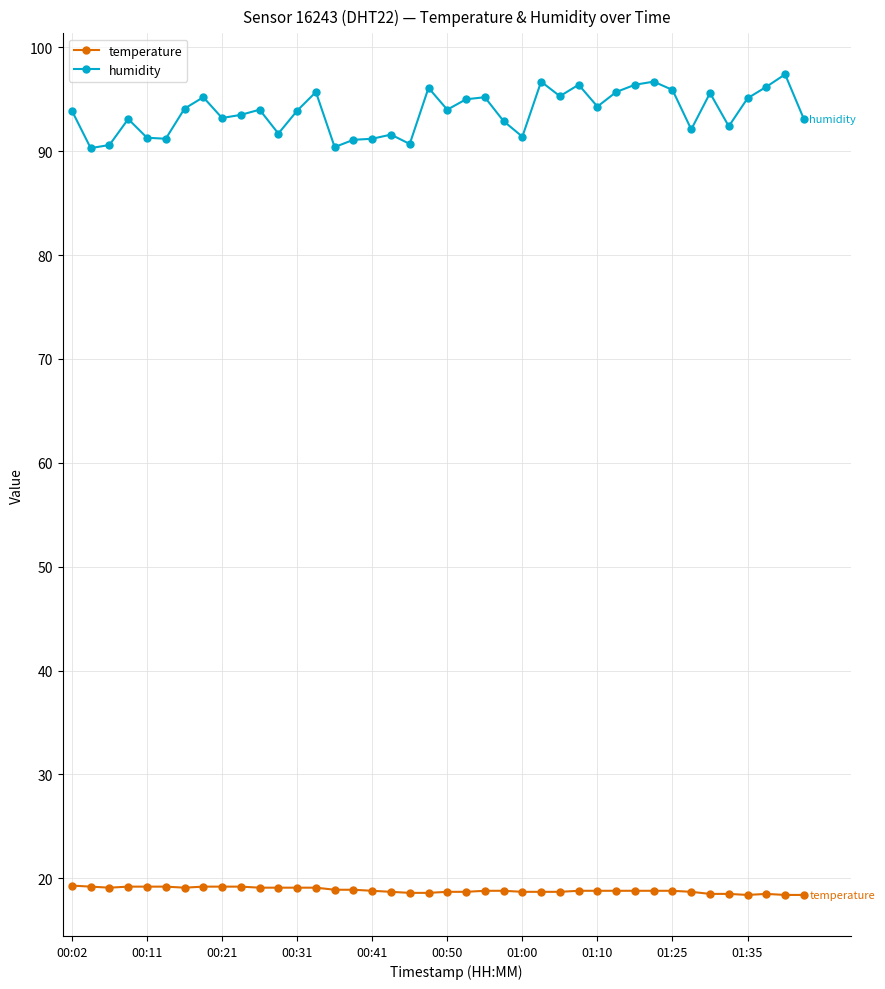

True or false: temperature and humidity intersect in this chart.

False